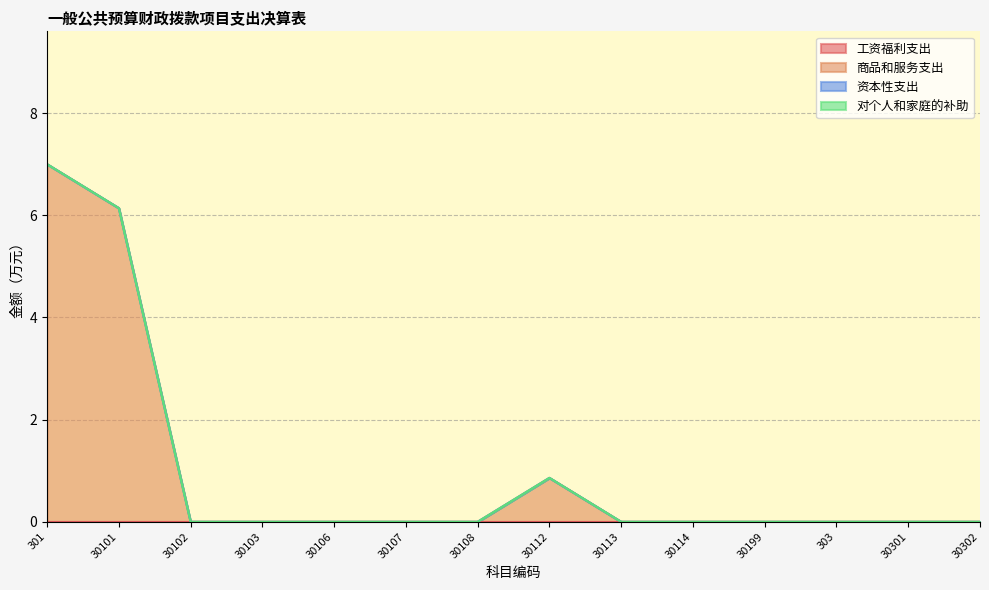

Which series has the largest total across all categories?

商品和服务支出